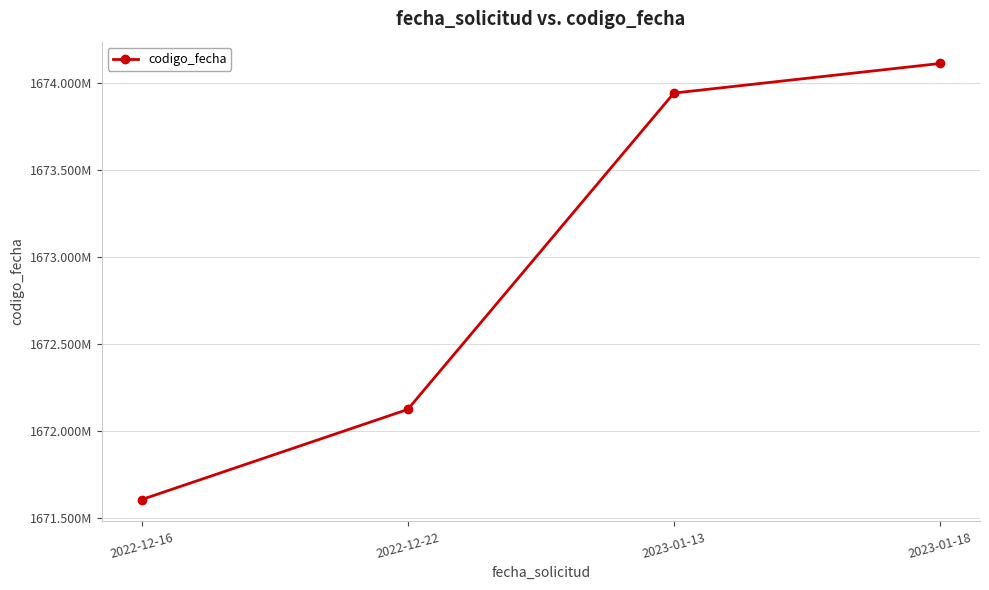

Reading left to right, extract all data points from this chart.

1671607045	1672125074	1673942691	1674112715